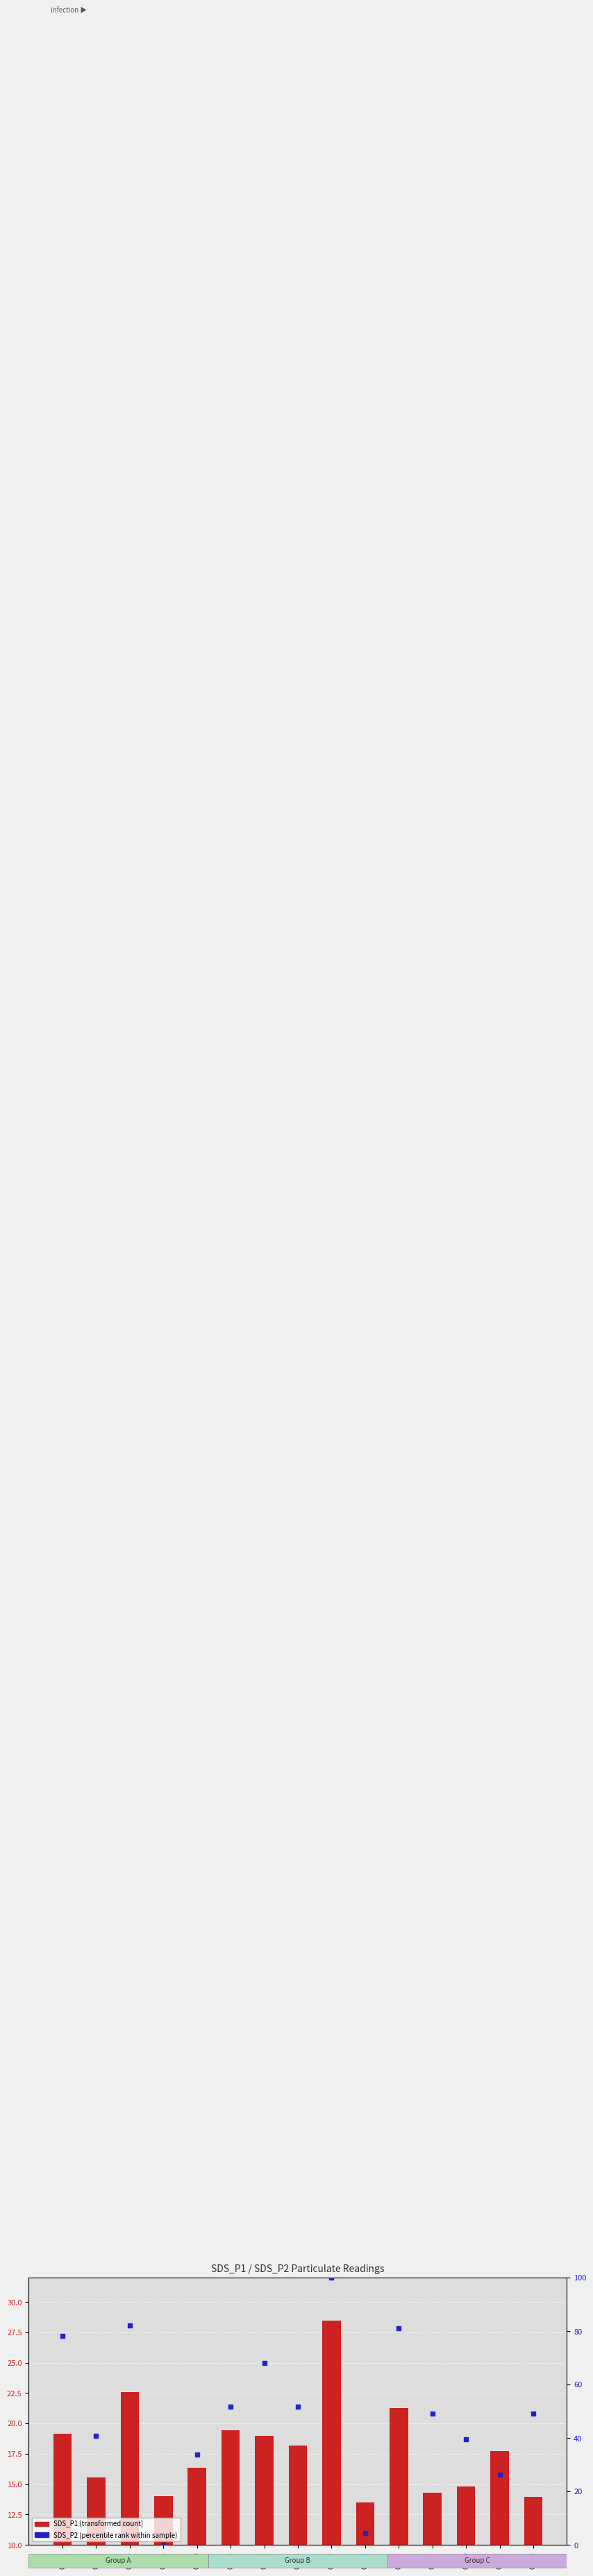

Which series reaches the maximum Y coordinate?

SDS_P2